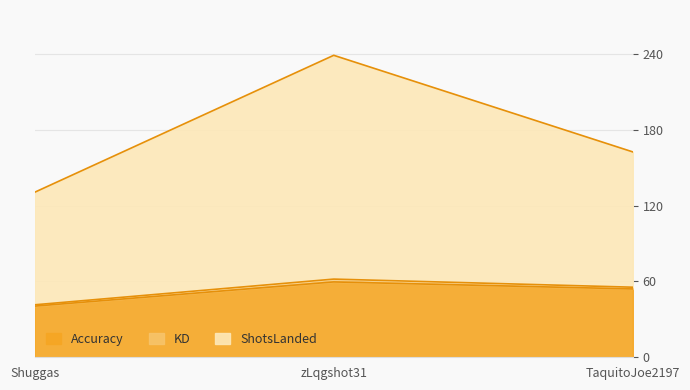

Does the chart have visible grid lines?

Yes